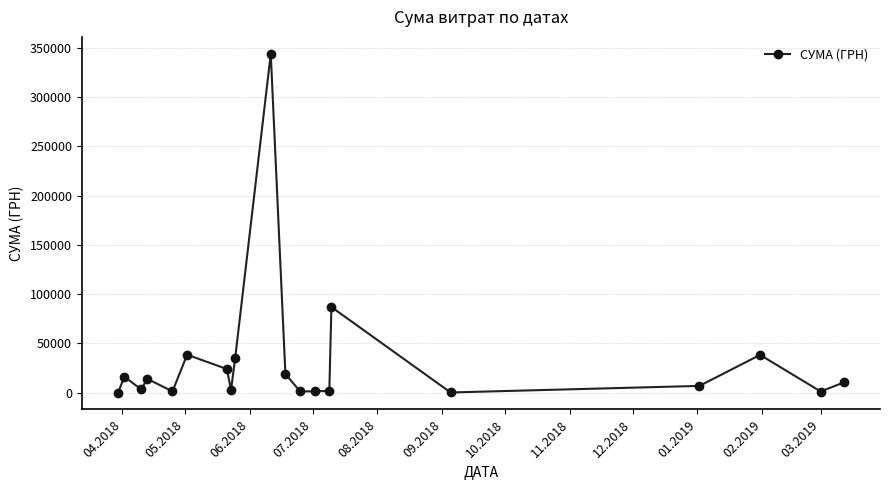

What is the value of the 2nd point from the left?

16200.0